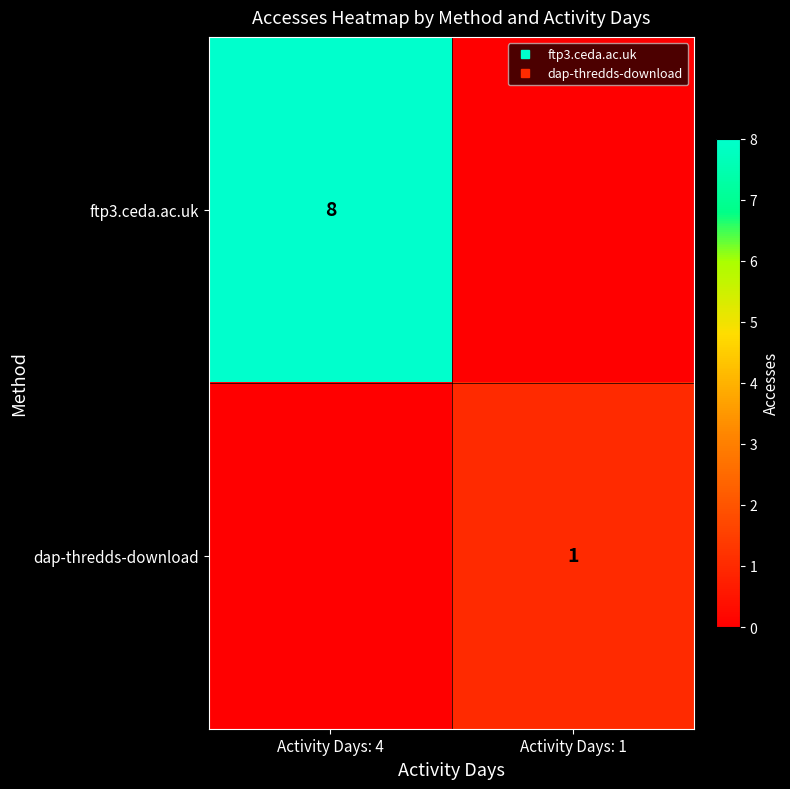

How many positive values does the ftp3.ceda.ac.uk series have?

1